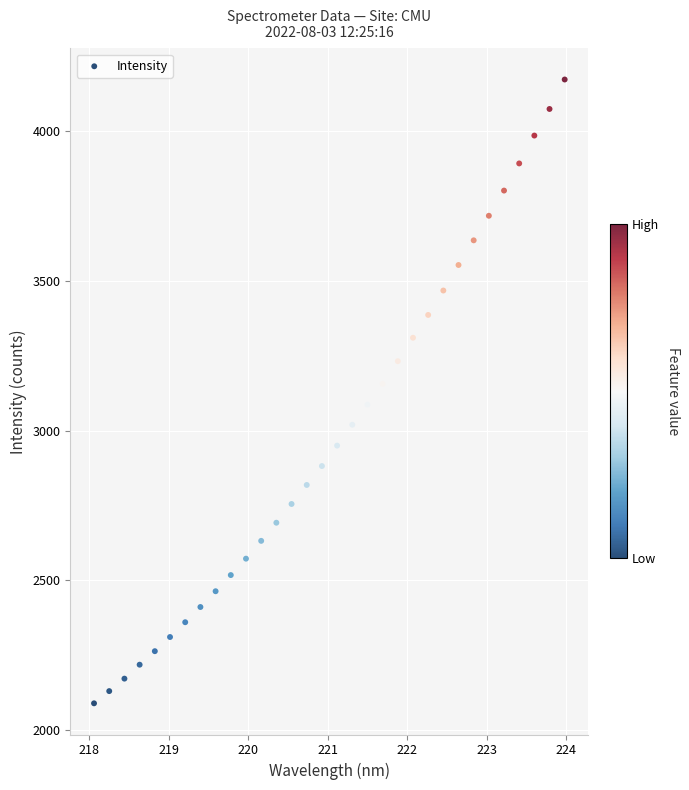

What is the range of X values (max minus min)?

5.9